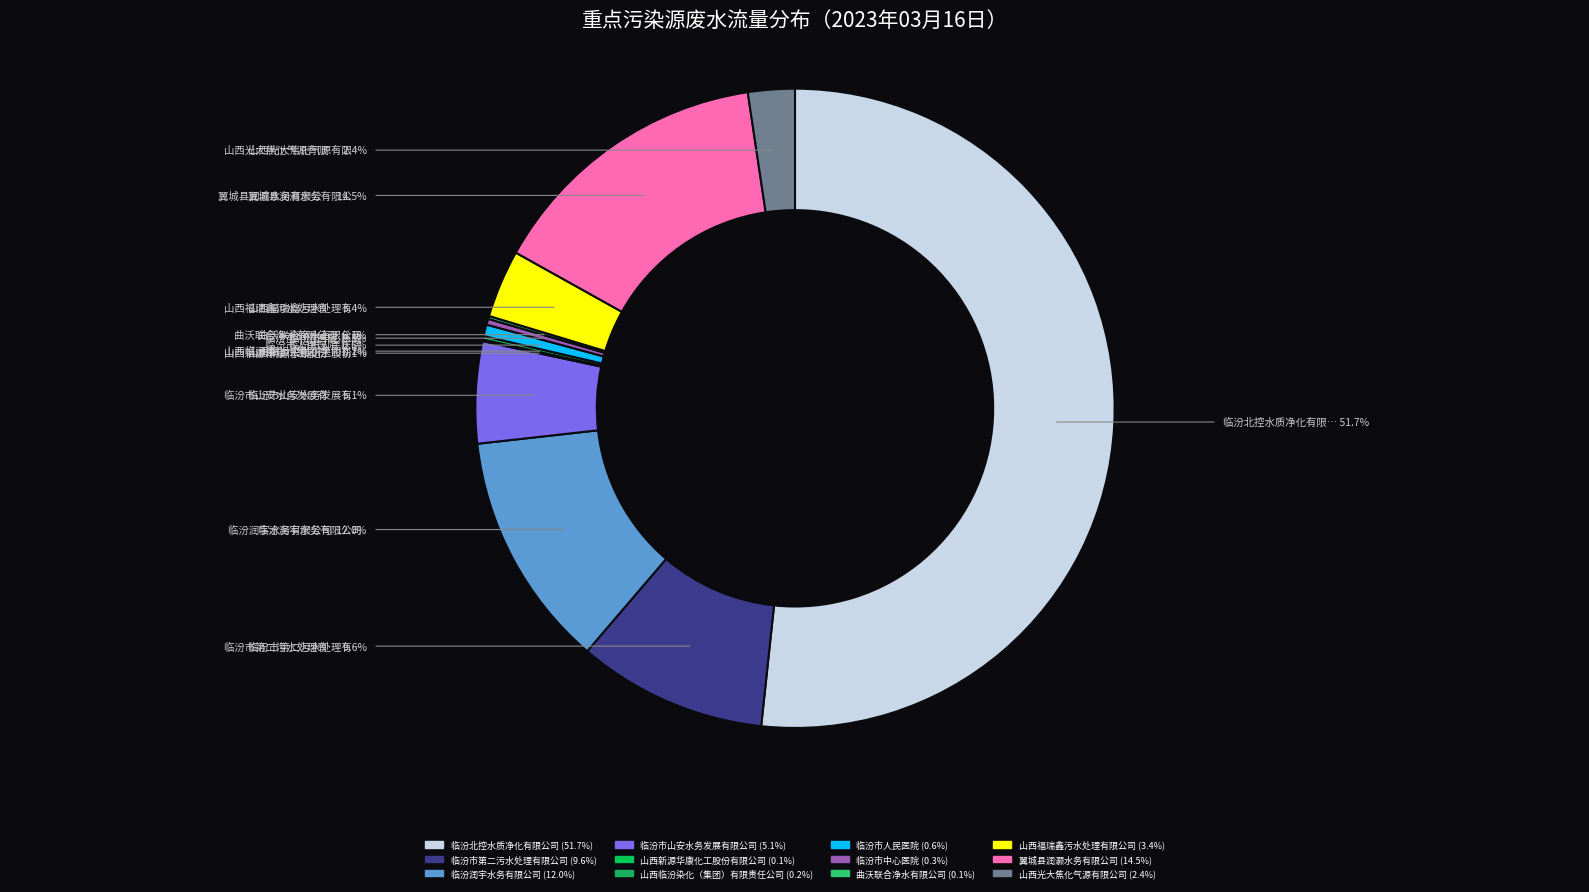

Rank the categories by value from highest to lowest.

临汾北控水质净化有限公司, 翼城县润灏水务有限公司, 临汾润宇水务有限公司, 临汾市第二污水处理有限公司, 临汾市山安水务发展有限公司, 山西福瑞鑫污水处理有限公司, 山西光大焦化气源有限公司, 临汾市人民医院, 临汾市中心医院, 山西临汾染化（集团）有限责任公司, 曲沃联合净水有限公司, 山西新源华康化工股份有限公司